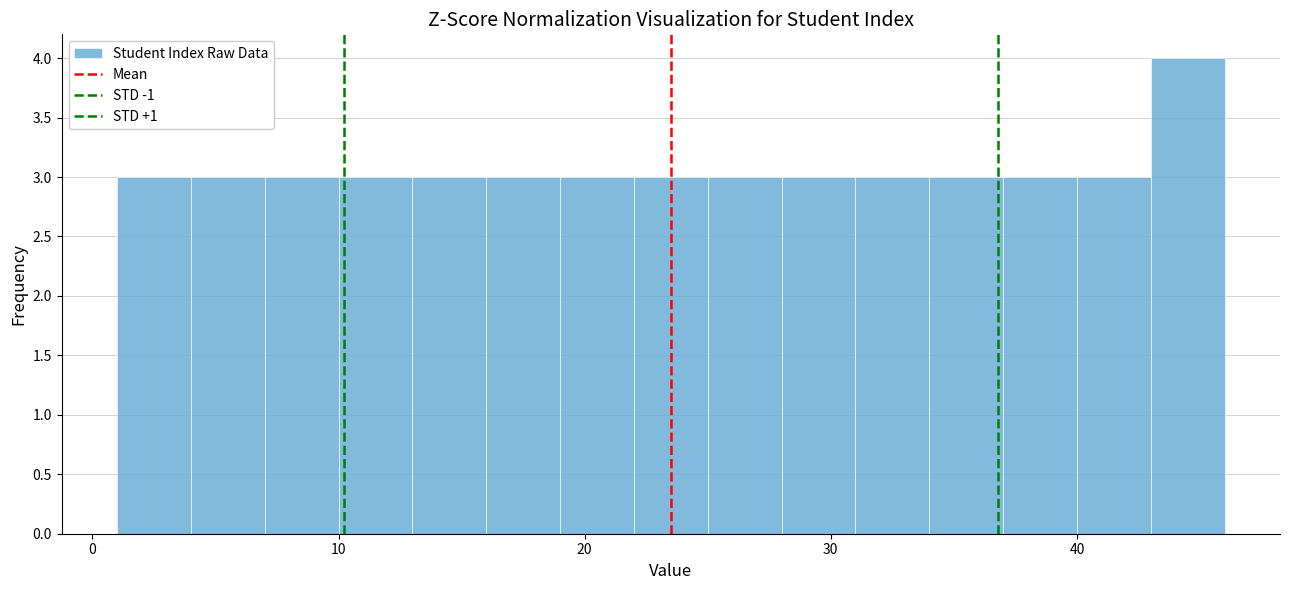

Read against the x-axis, roughly where is the centre of the tallest bar?

45